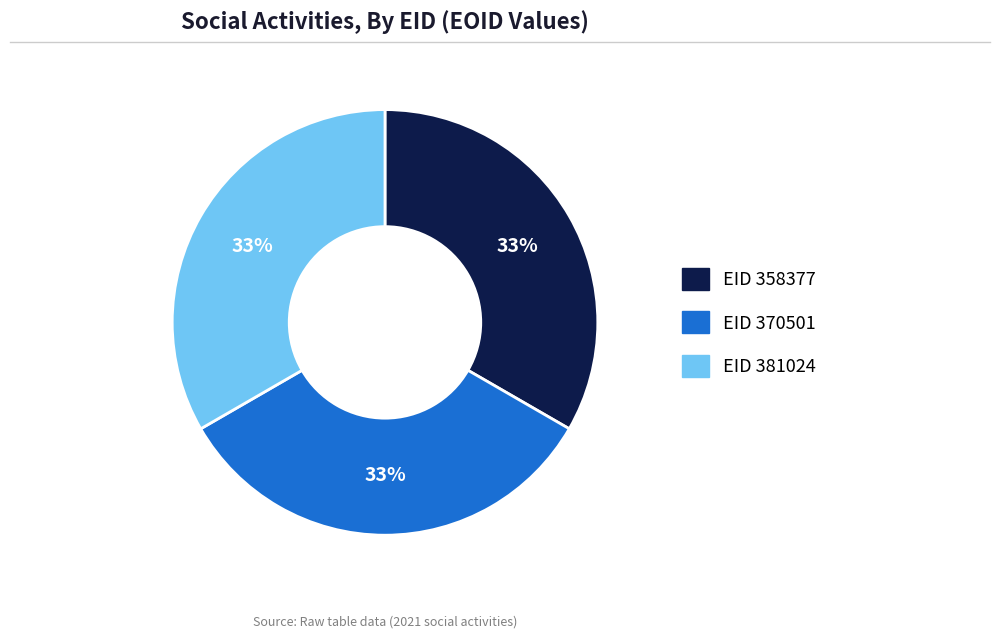

To the nearest percent, what is the average slice percentage?

33%